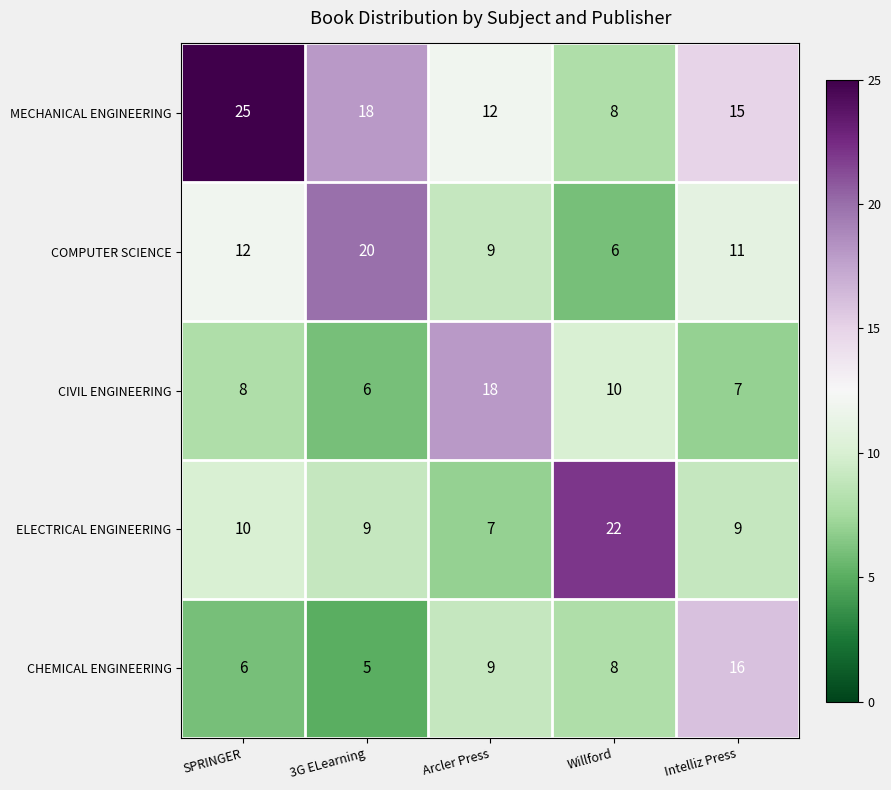

What is the spread (max minus min) of values at Willford?

16